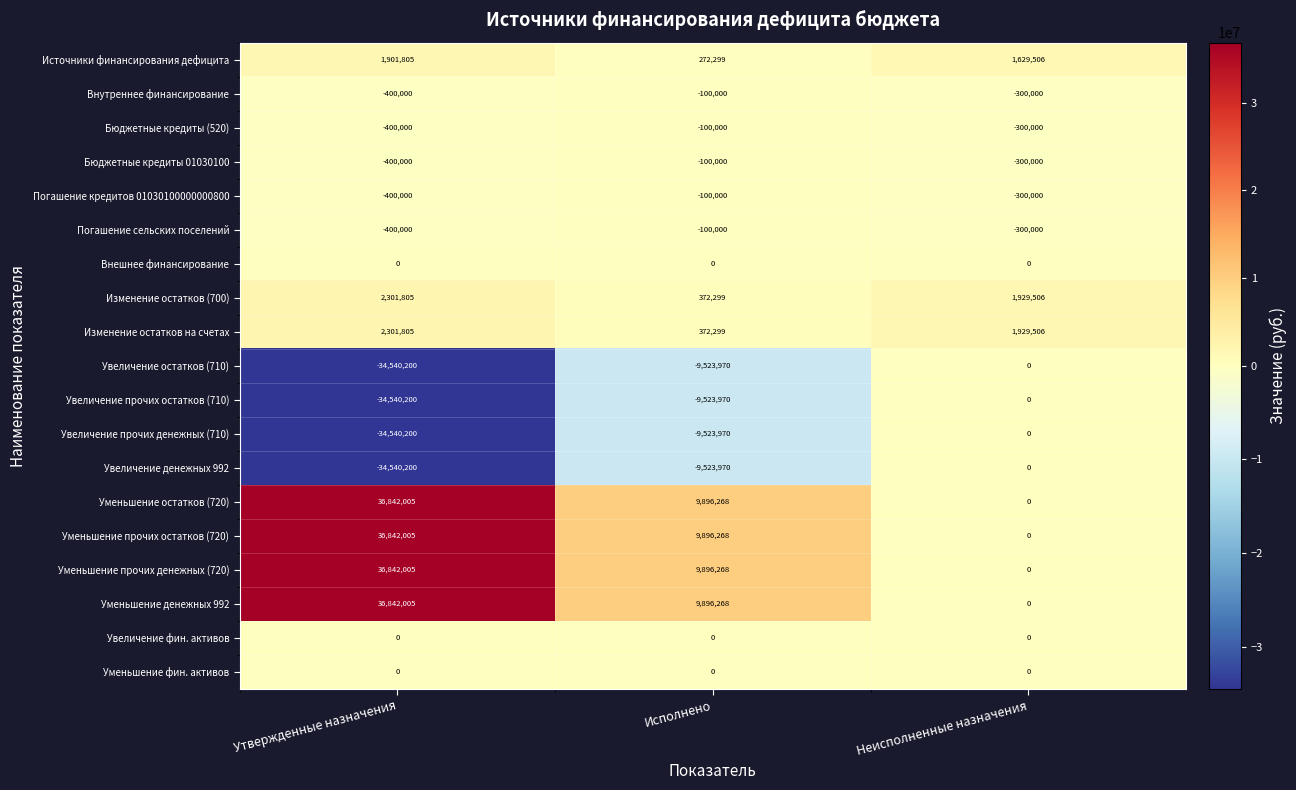

Count the number of categories in the chart.

3